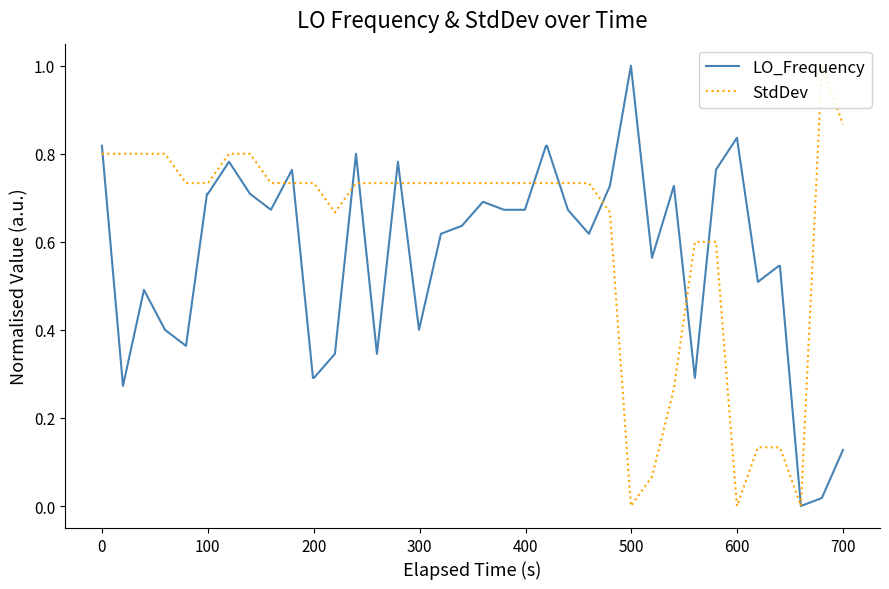

What is the greatest value displayed?

1.0